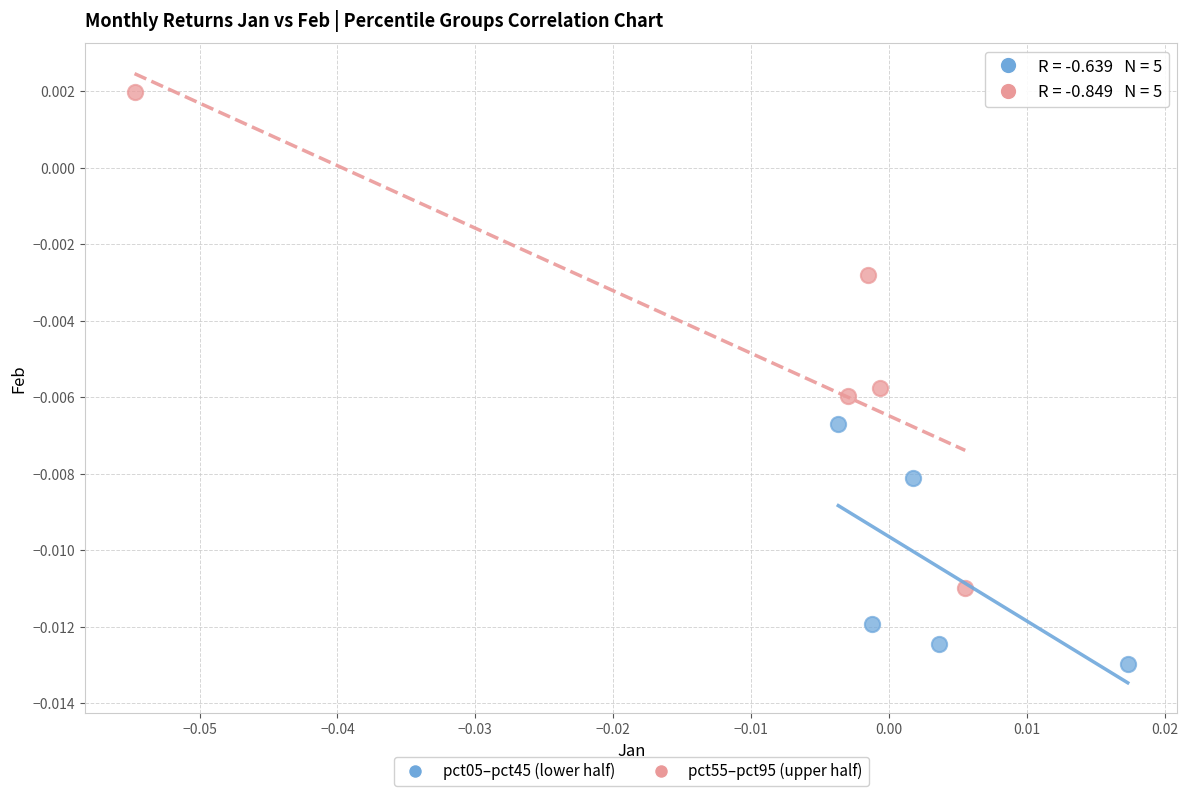

What are all the series names shown in the legend?

pct05–pct45 (lower half), pct55–pct95 (upper half)